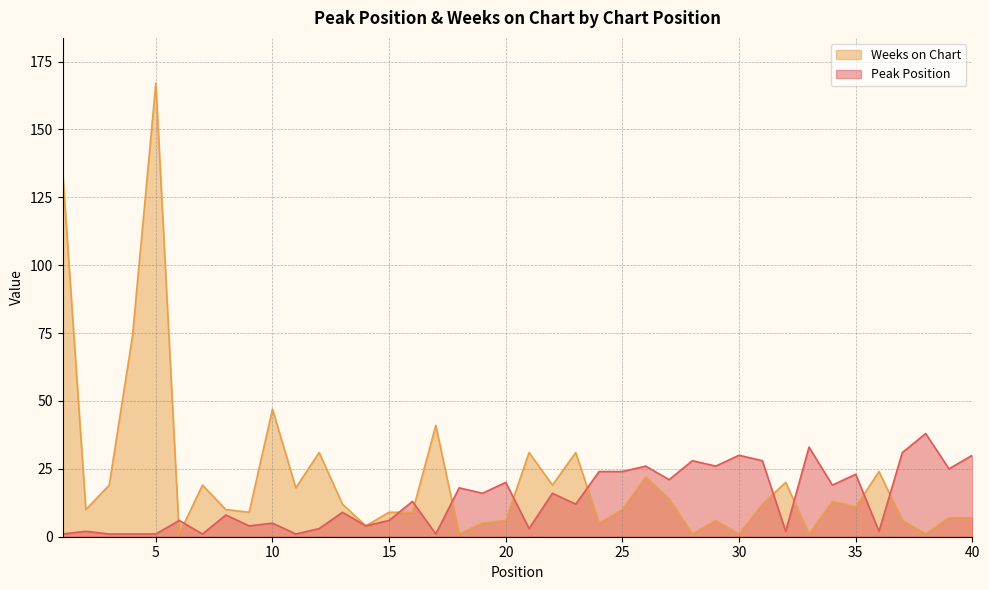

Which series has the widest spread of values?

Weeks on Chart